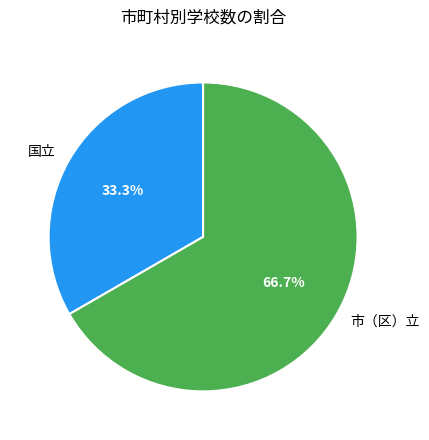

Is it true that 国立 is 45% of the pie?

False